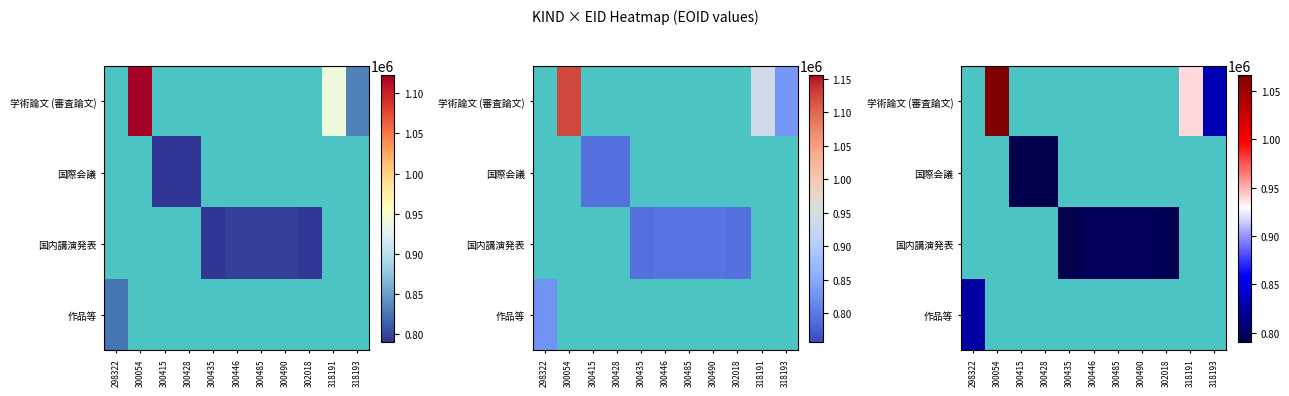

What is the approximate value of 作品等 at 298322?

825147.0